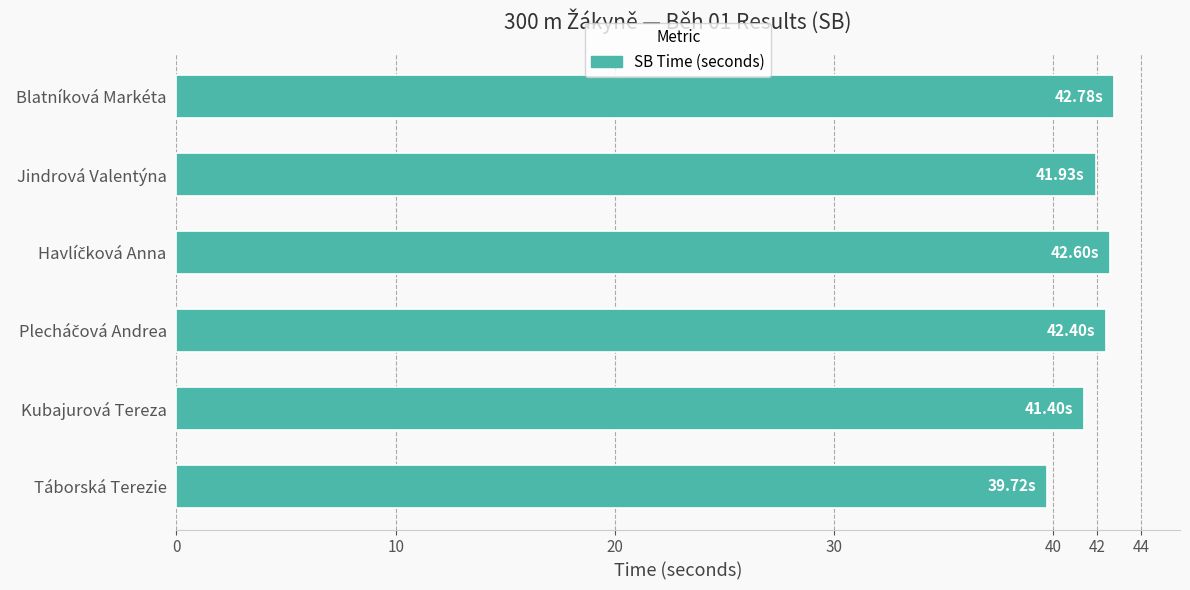

What is the change in value from Táborská Terezie to Kubajurová Tereza?

+1.7